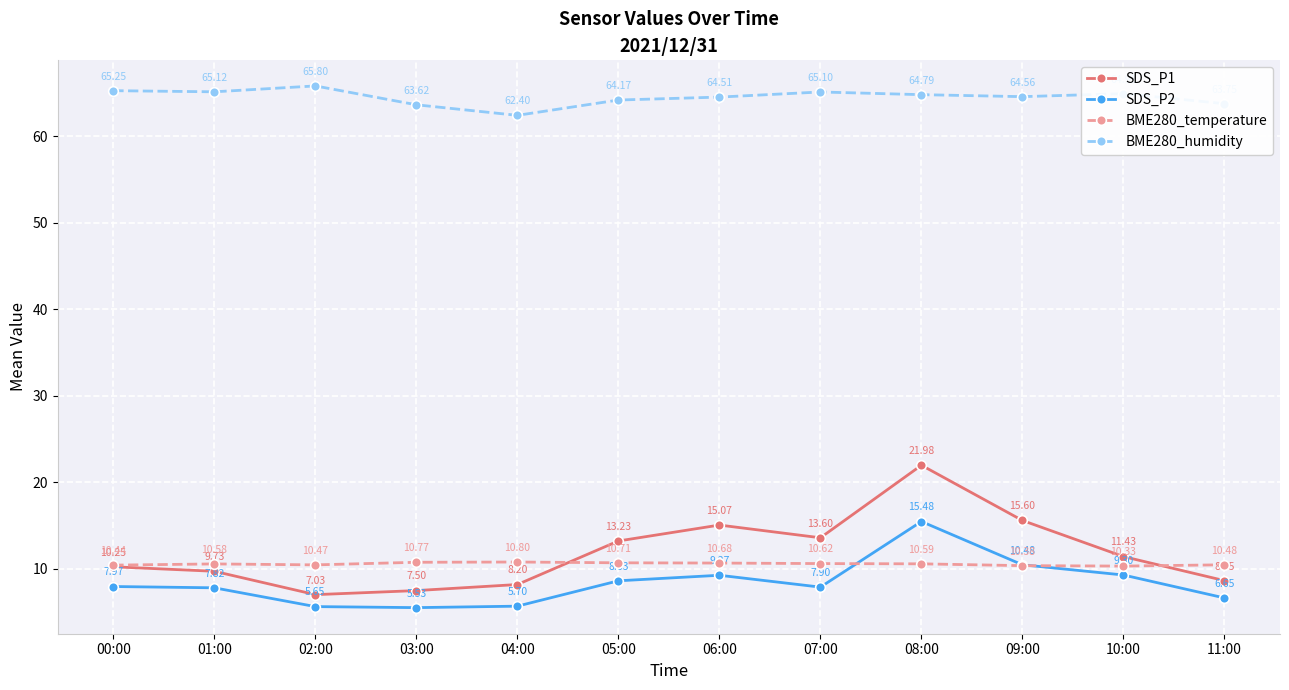

How many values in the SDS_P1 series exceed 11?

6